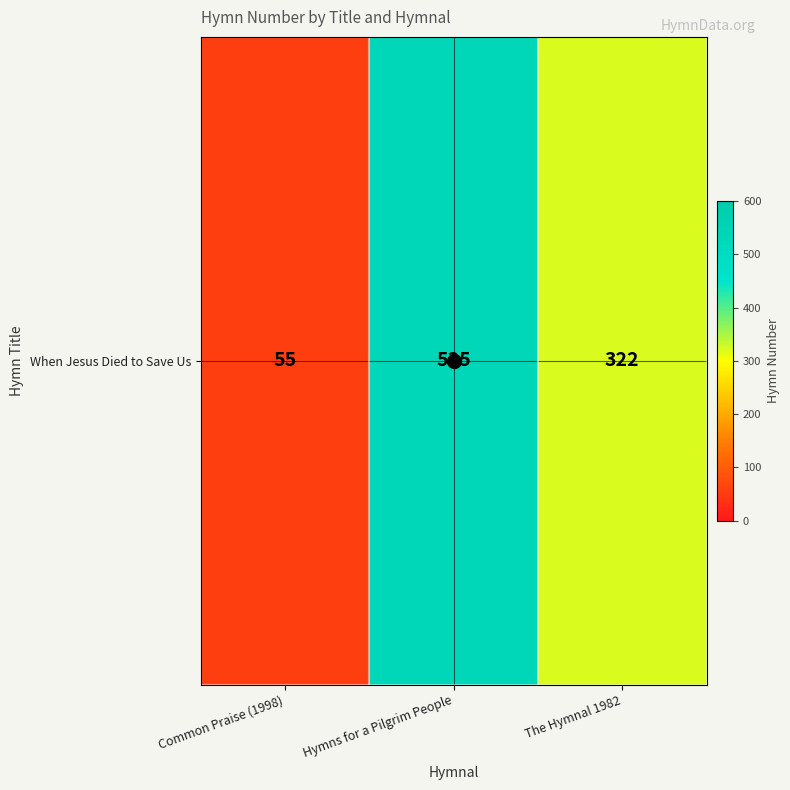

What is the minimum value shown in the chart?

55